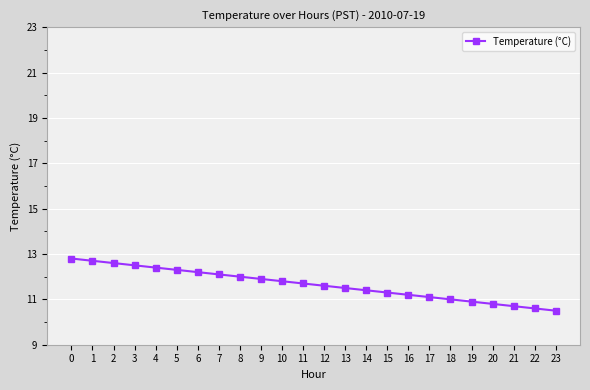

What is the average value?

11.7